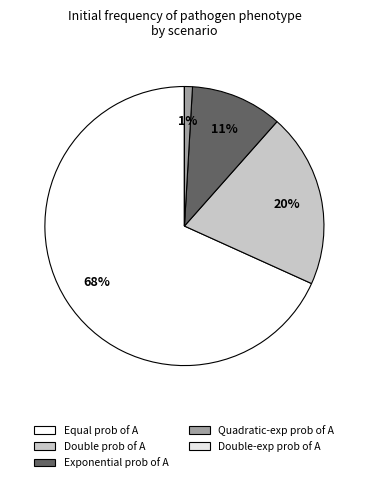

Which slice is the smallest?

double-exponential probability of A